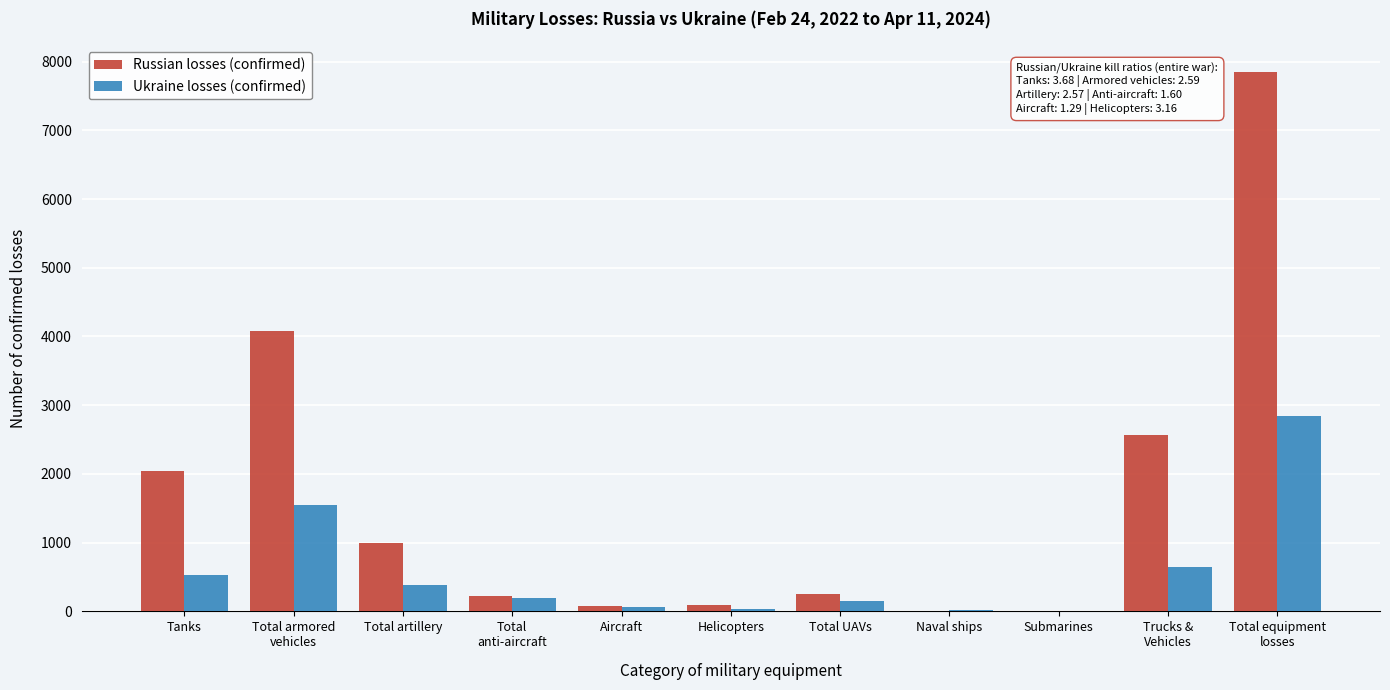

Is the value of Russian losses (confirmed) at Tanks greater than the value of Ukraine losses (confirmed) at Total UAVs?

Yes